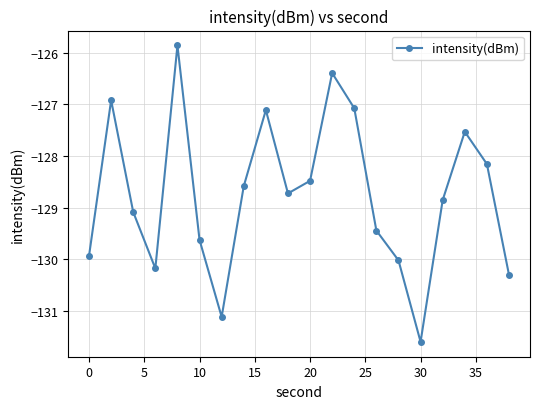

Reading left to right, list all the values displayed in this chart.

-129.9	-126.9	-129.1	-130.2	-125.9	-129.6	-131.1	-128.6	-127.1	-128.7	-128.5	-126.4	-127.1	-129.4	-130.0	-131.6	-128.9	-127.5	-128.2	-130.3